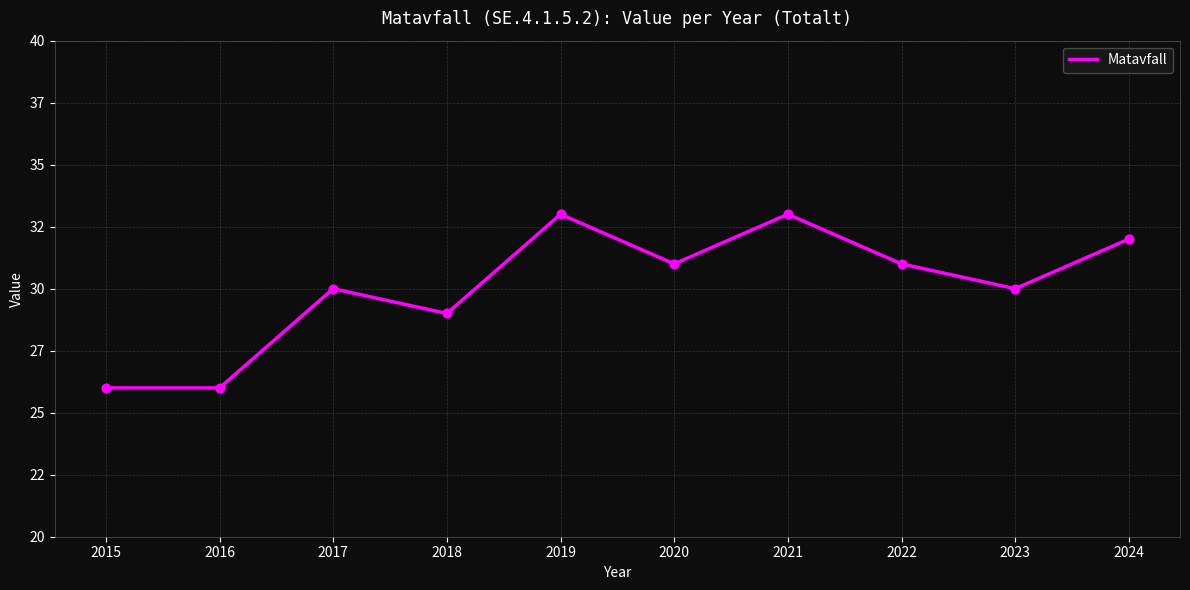

Between 2023 and 2022, which is larger?

2022